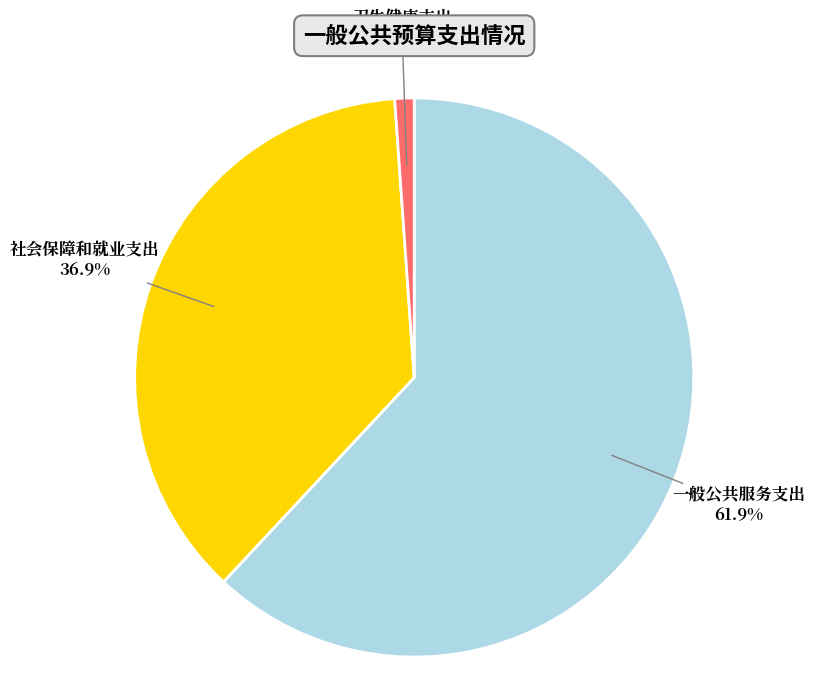

Between 社会保障和就业支出 and 卫生健康支出, which is larger?

社会保障和就业支出